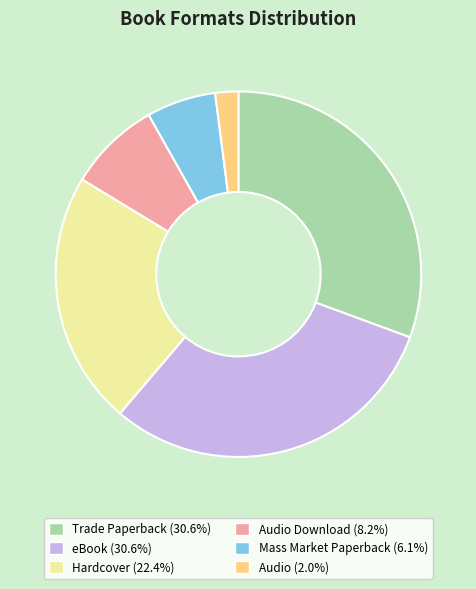

Does any single category account for the majority?

No